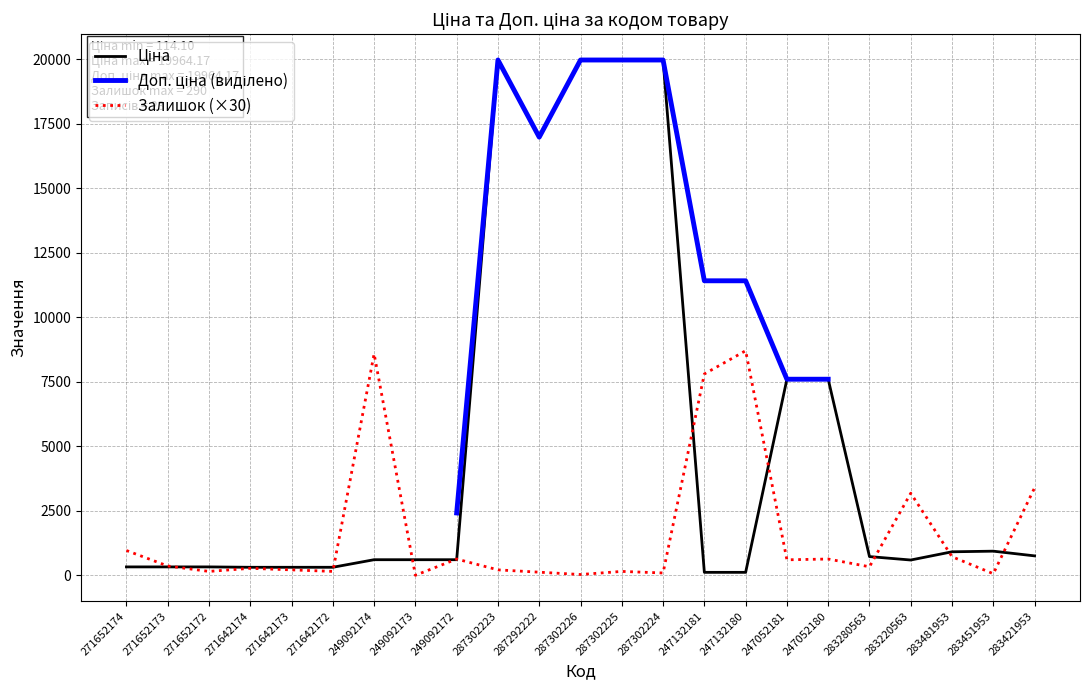

What is the highest value of the Ціна series?

19964.2